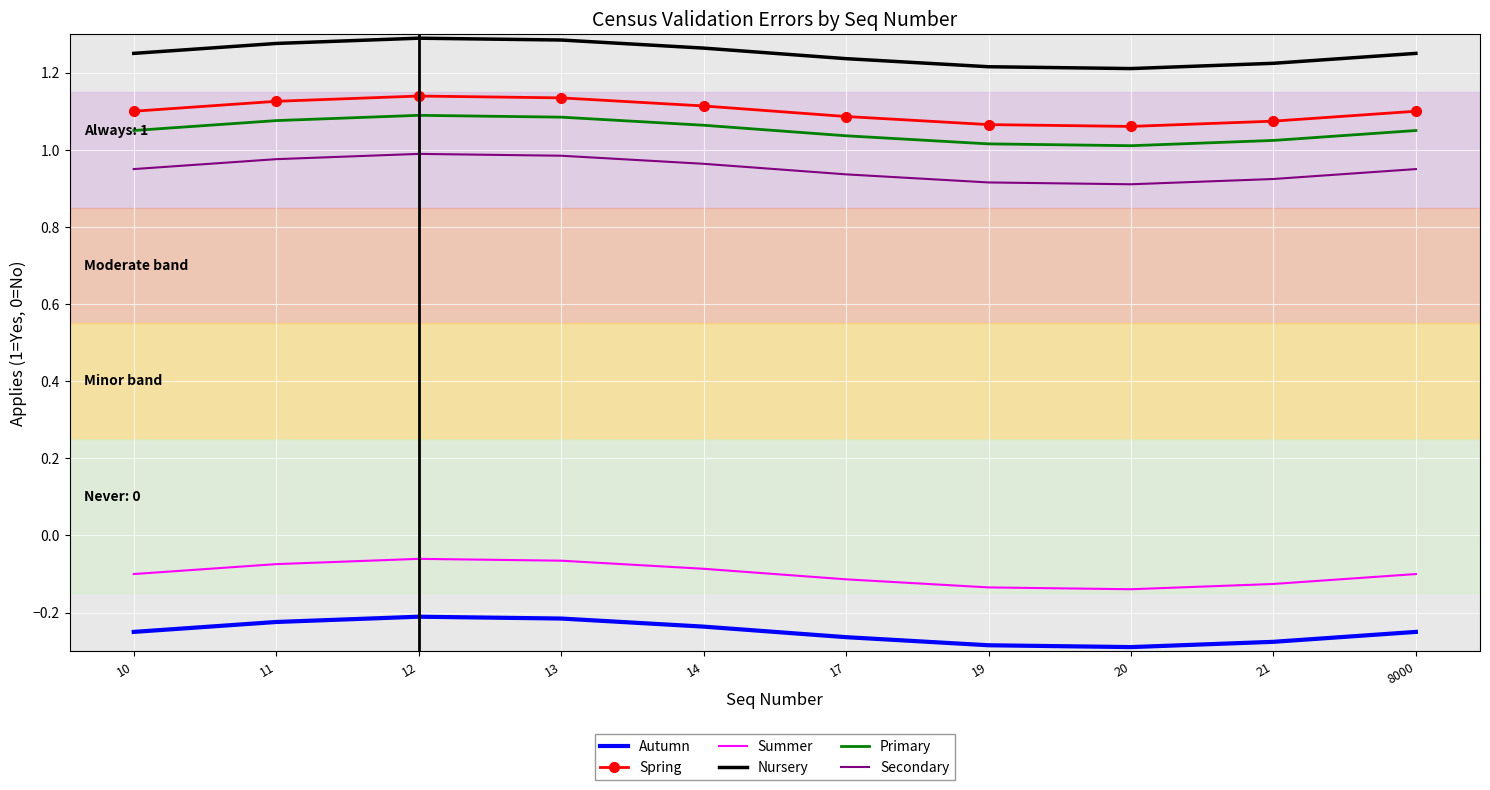

Is the value of Autumn at 20 greater than the value of Spring at 12?

No